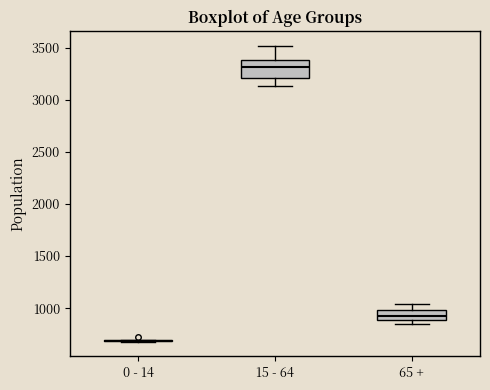

Reading left to right, read every box against the y-axis: the position of its median line, the range the box covers, and the ends of its whiskers. The values are not printed on the chart, so give them approximately, as read against the axis.

0 - 14: box collapsed to a line at 700, whiskers 700 to 700
15 - 64: median 3300, box 3200 to 3400, whiskers 3150 to 3500
65 +: median 950, box 900 to 1000, whiskers 850 to 1050